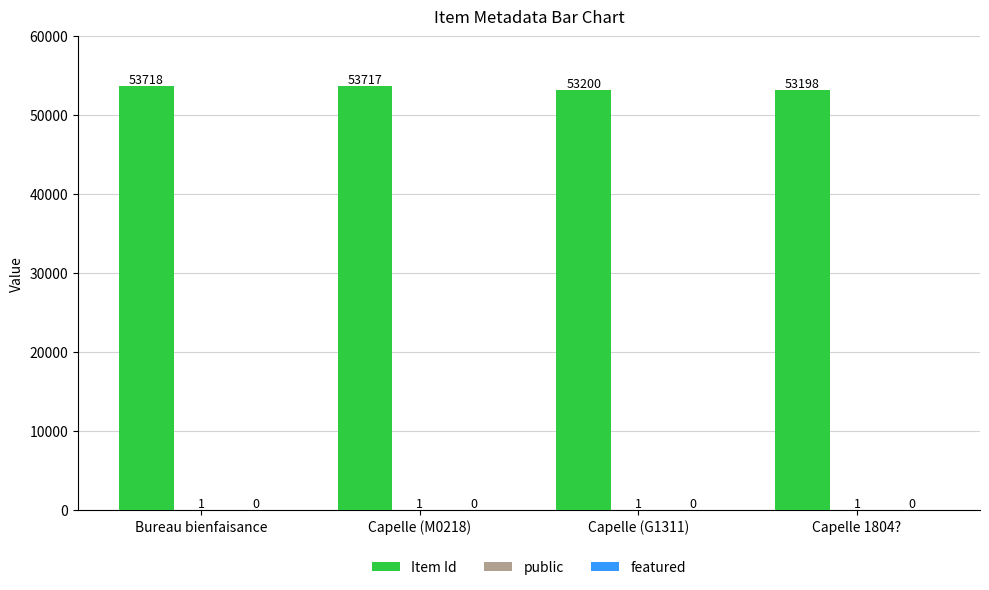

What is the sum of all Item Id values?

213833